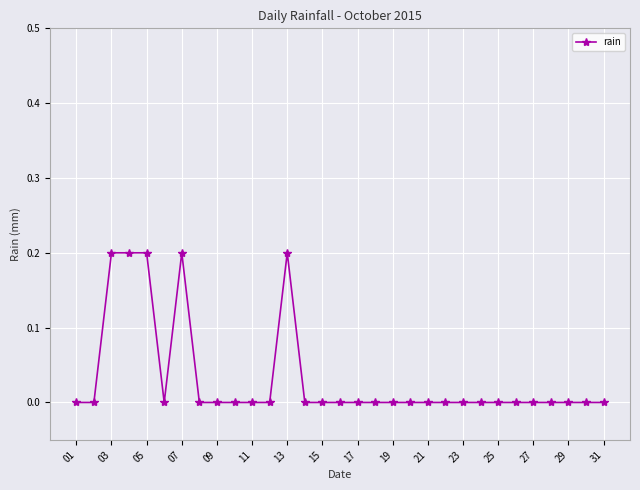

True or false: the data has more than 0 interior local peaks.

True